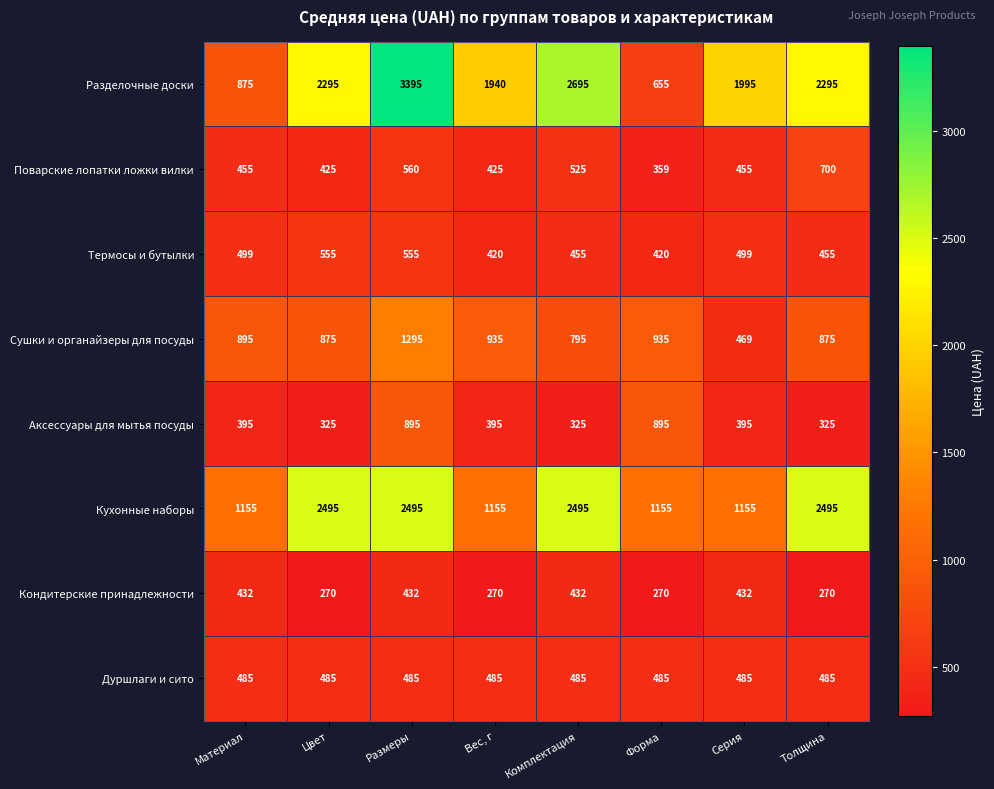

Is it true that Дуршлаги и сито equals 485 at Форма?

True